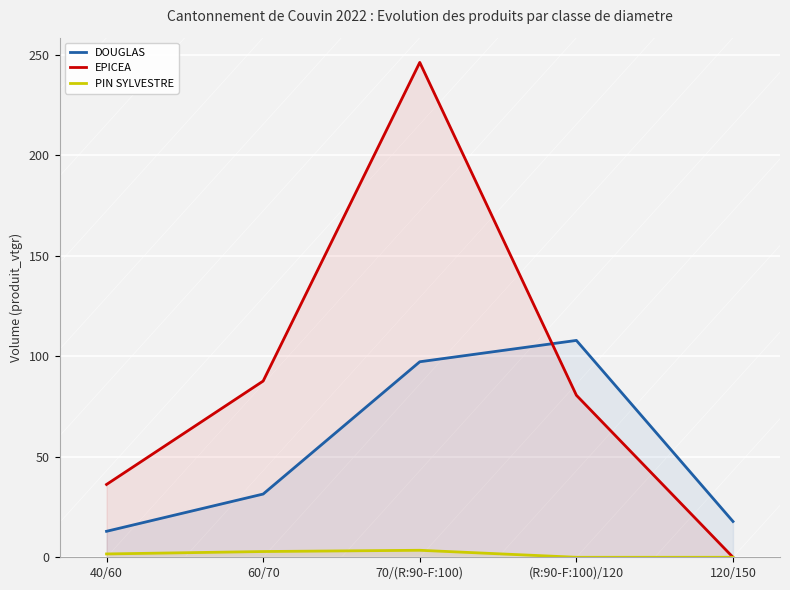

What is the label of the 5th point from the left?

120/150